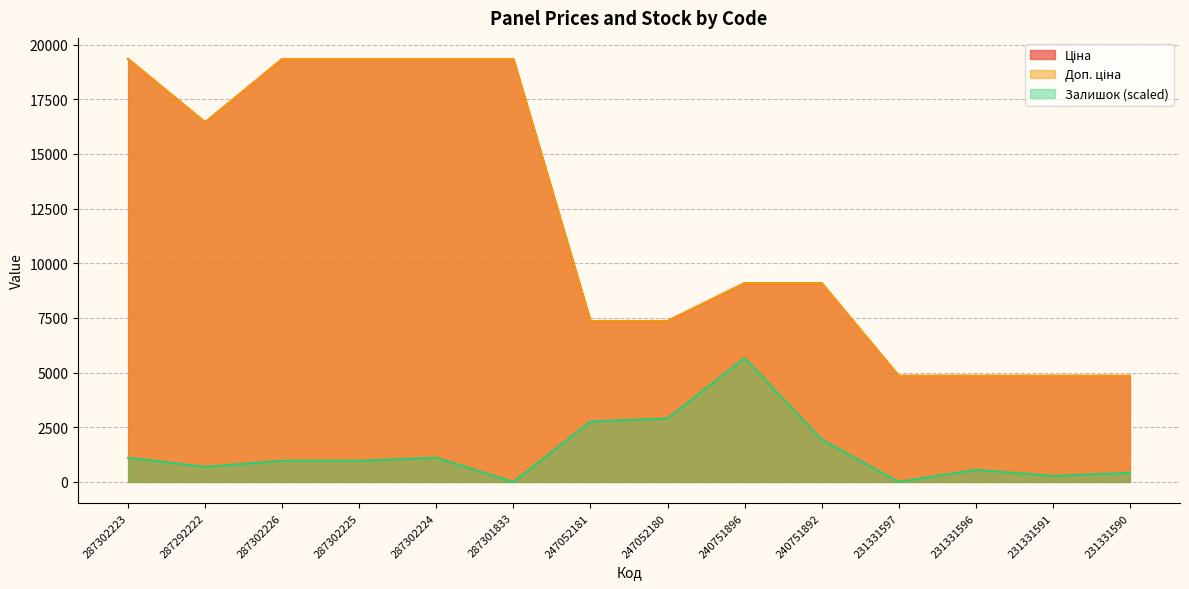

List the labels in order of Ціна value, largest first.

287302223, 287302226, 287302225, 287302224, 287301833, 287292222, 240751896, 240751892, 247052181, 247052180, 231331597, 231331596, 231331591, 231331590